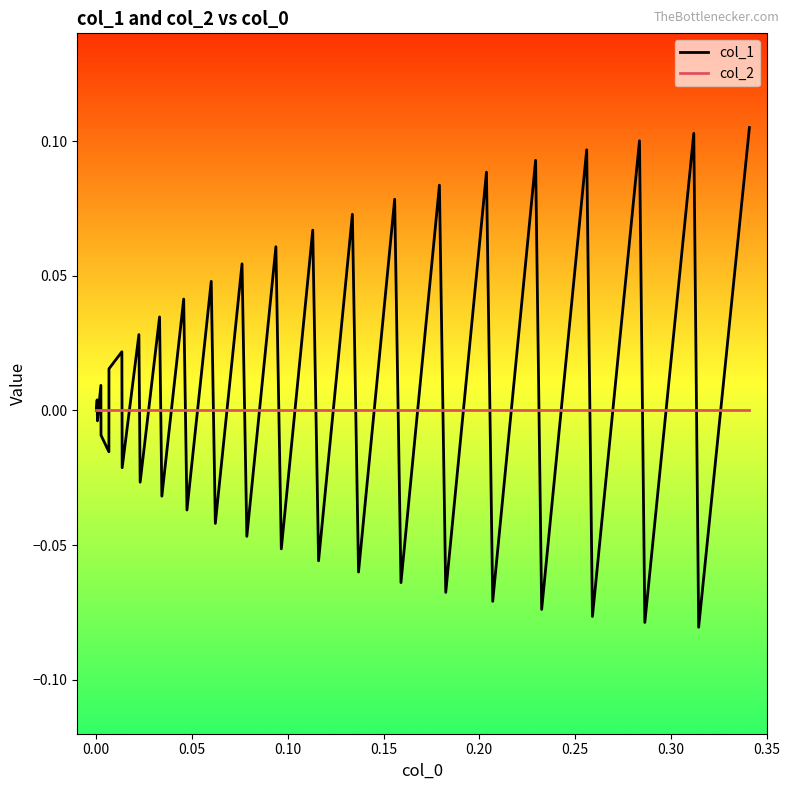

Rank the series by their maximum value, from highest to lowest.

col_1, col_2